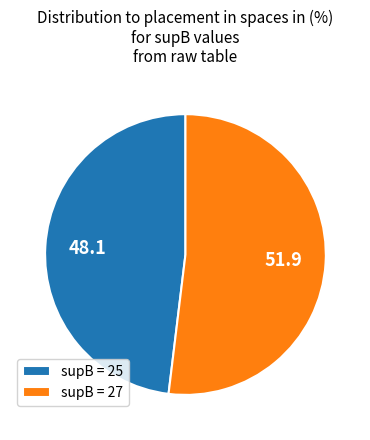

Rank the categories by value from highest to lowest.

supB = 27, supB = 25